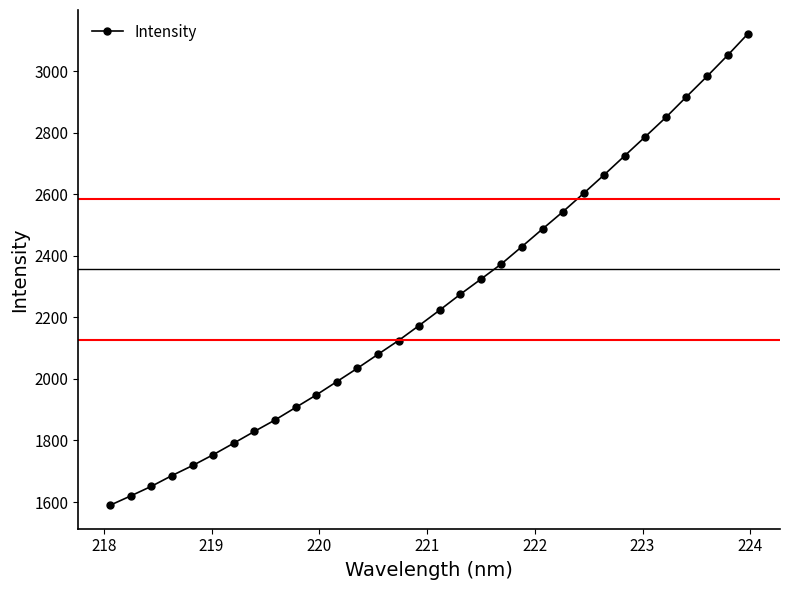

What is the value of the 7th point from the left?

1791.5